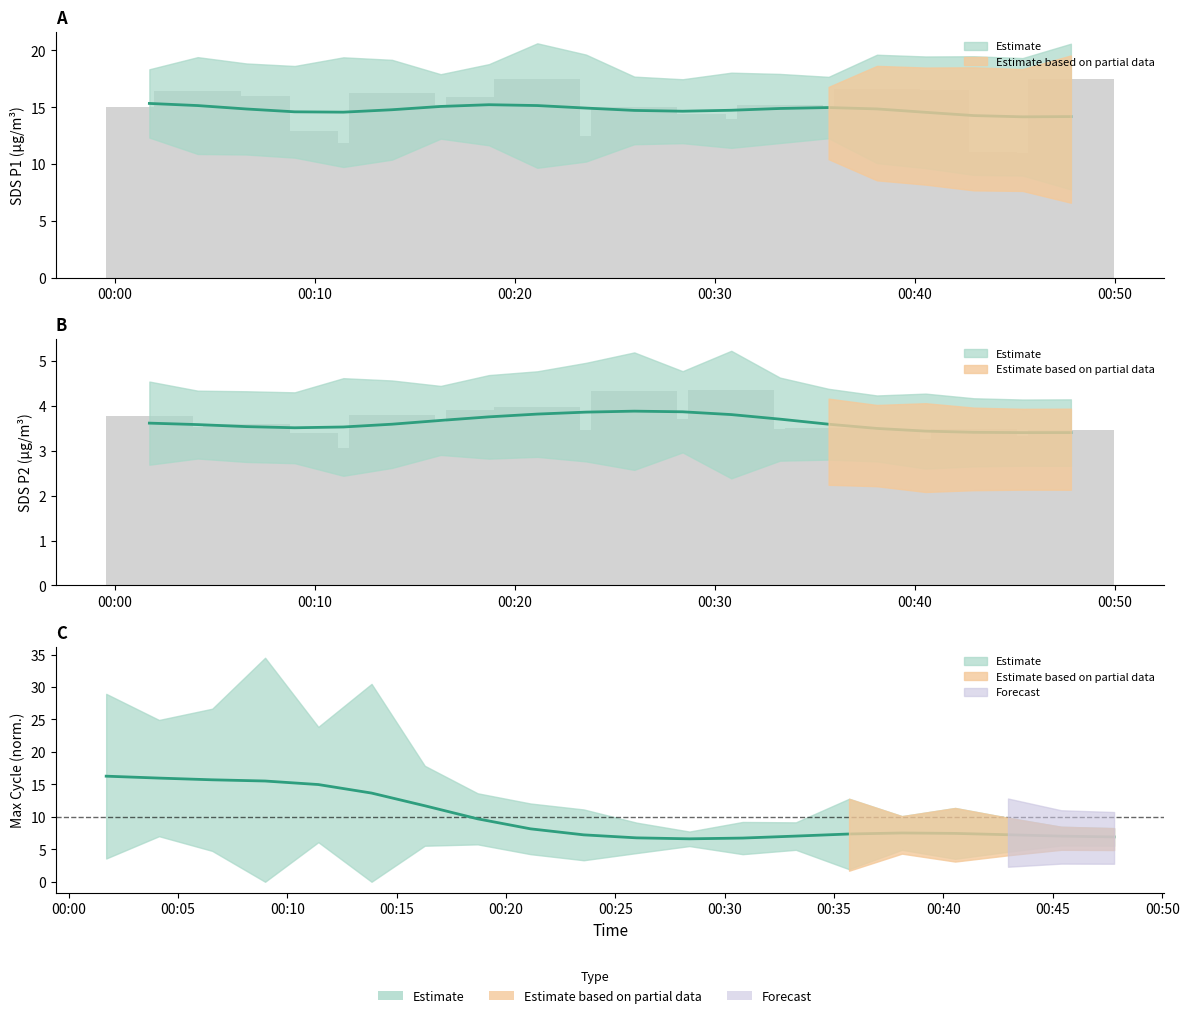

How many groups of bars are there?

20